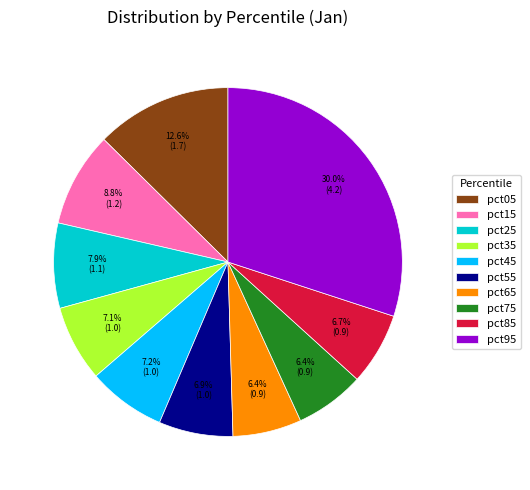

Combined, do pct55 and pct25 account for over 50%?

No